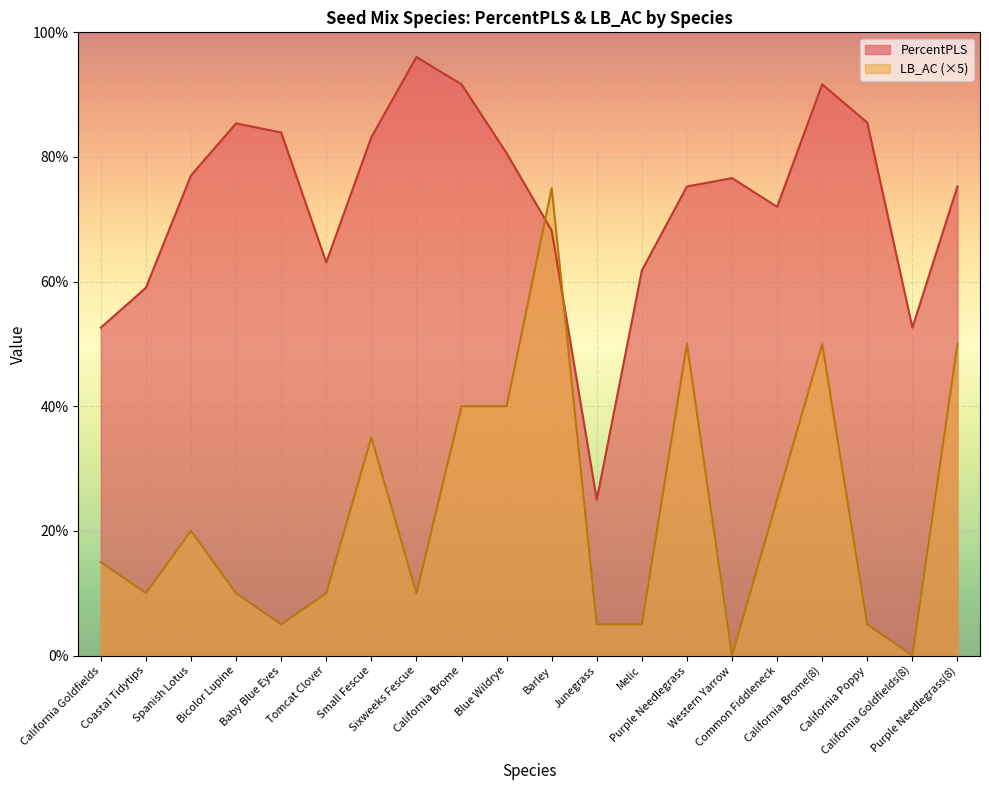

What position from the right is California Goldfields(8)?

2